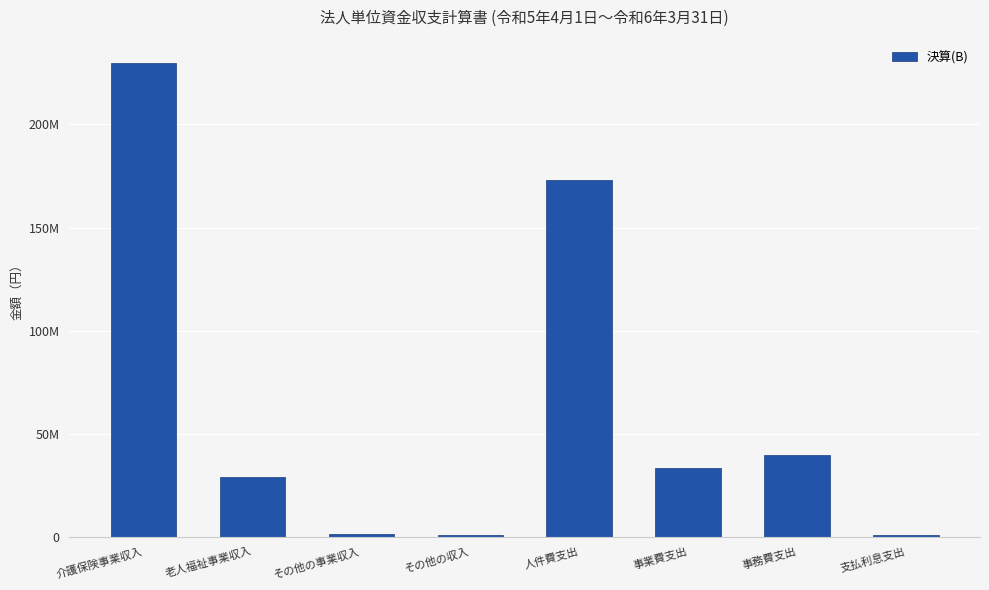

Rank the categories by value from lowest to highest.

支払利息支出, その他の収入, その他の事業収入, 老人福祉事業収入, 事業費支出, 事務費支出, 人件費支出, 介護保険事業収入